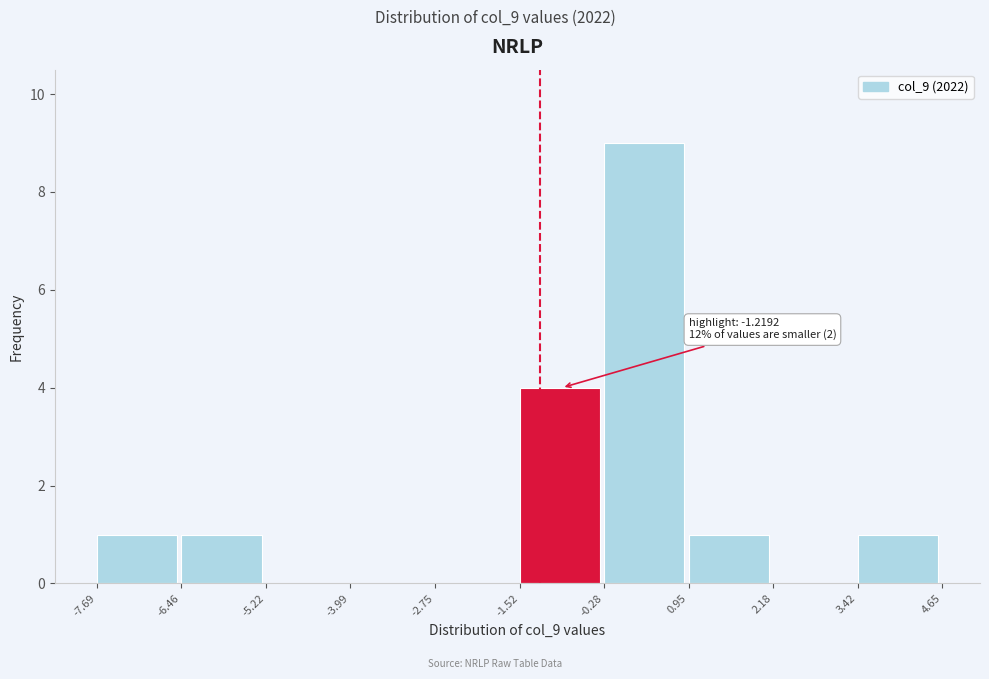

Over which range of the x-axis is the bar tallest?

-0.28 to 0.95